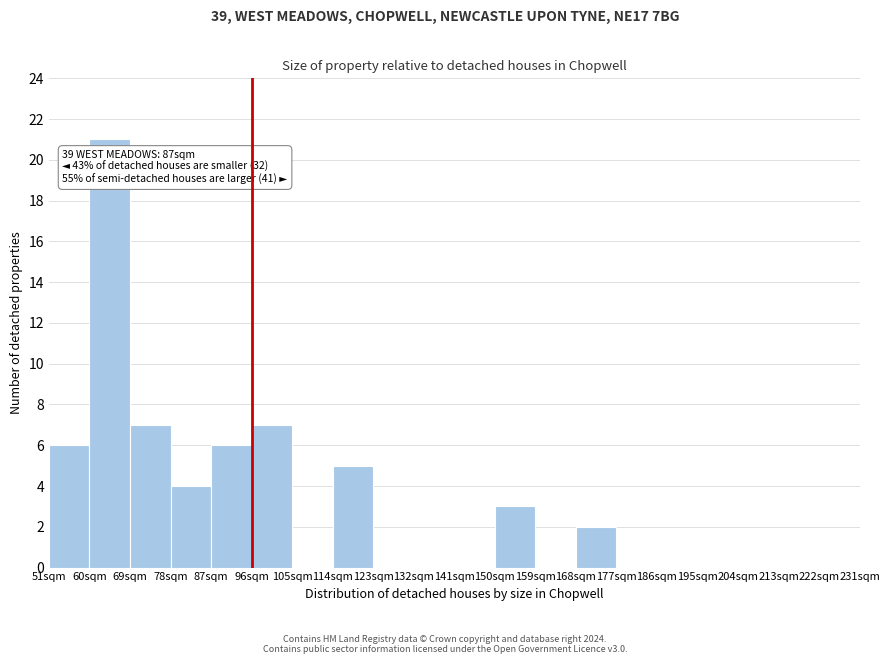

Over which range of the x-axis is the bar tallest?

60 to 69